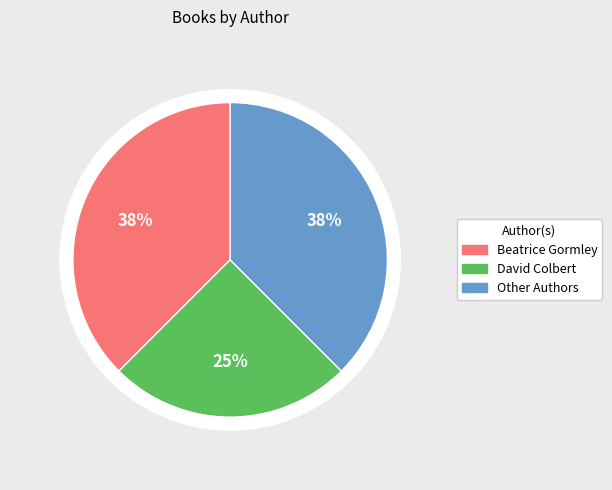

To the nearest percent, what portion does David Colbert represent?

25%